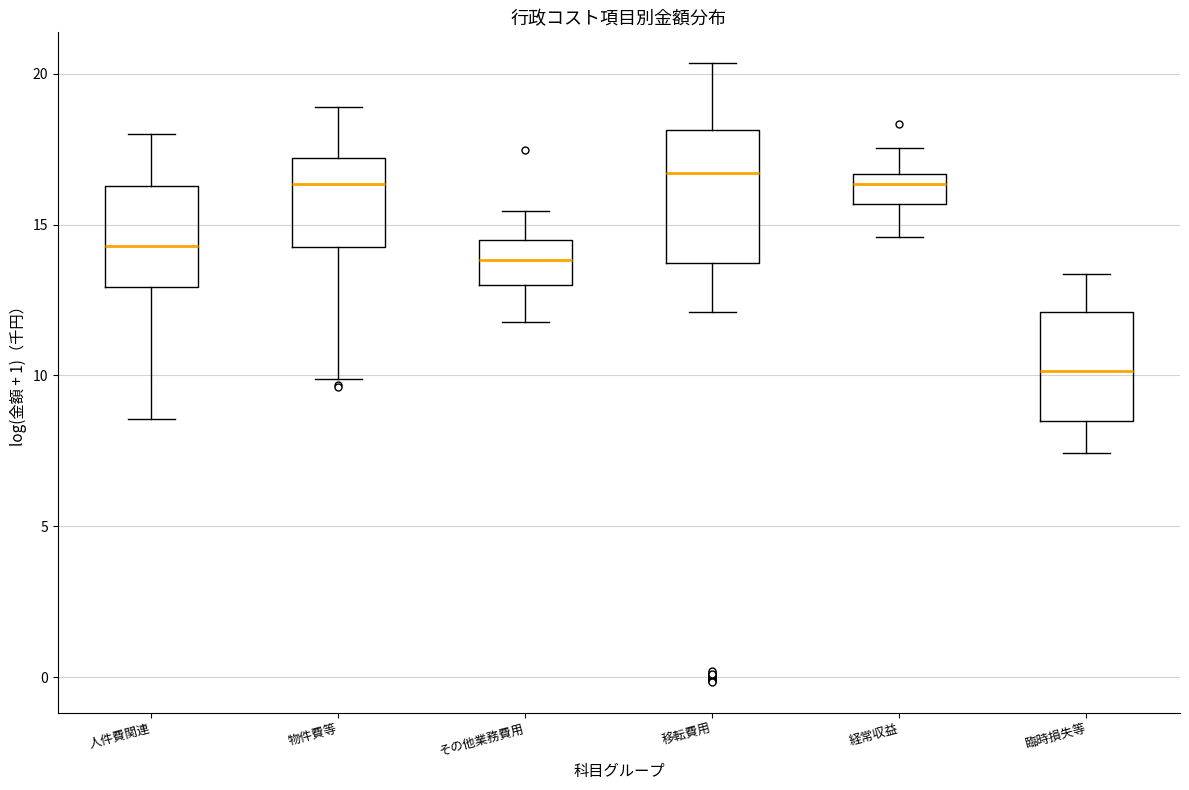

Reading left to right, read every box against the y-axis: the position of its median line, the range the box covers, and the ends of its whiskers. The values are not printed on the chart, so give them approximately, as read against the axis.

人件費関連: median 14.5, box 13.0 to 16.5, whiskers 8.5 to 18.0
物件費等: median 16.5, box 14.5 to 17.0, whiskers 10.0 to 19.0
その他業務費用: median 14.0, box 13.0 to 14.5, whiskers 12.0 to 15.5
移転費用: median 16.5, box 13.5 to 18.0, whiskers 12.0 to 20.5
経常収益: median 16.5 (inside the box), box 15.5 to 16.5, whiskers 14.5 to 17.5
臨時損失等: median 10.0, box 8.5 to 12.0, whiskers 7.5 to 13.5